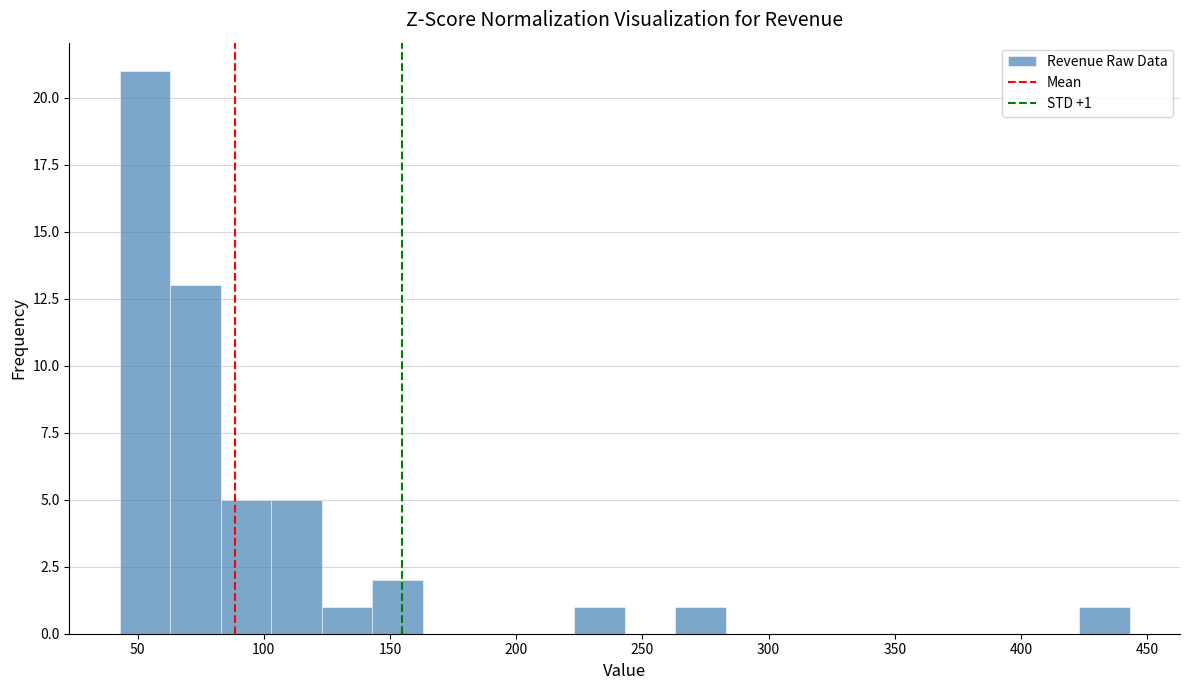

Over which range of the x-axis is the bar tallest?

43 to 63